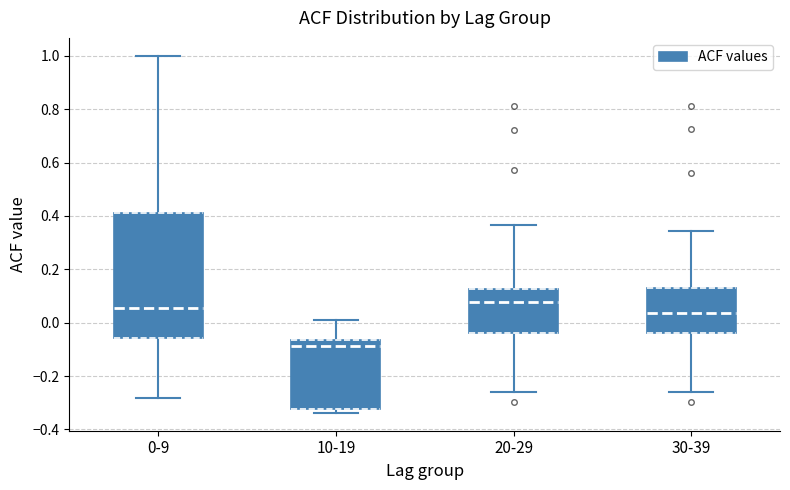

Reading left to right, transcribe this box plot: for each box, give where its median line is, the range the box spans, and where its two whiskers end, as read against the y-axis. The values are not printed on the chart, so give them approximately, as read against the axis.

0-9: median 0.06, box -0.06 to 0.40, whiskers -0.28 to 1.00
10-19: median -0.08, box -0.32 to -0.06, whiskers -0.34 to 0.00
20-29: median 0.08, box -0.04 to 0.12, whiskers -0.26 to 0.36
30-39: median 0.04, box -0.04 to 0.14, whiskers -0.26 to 0.34